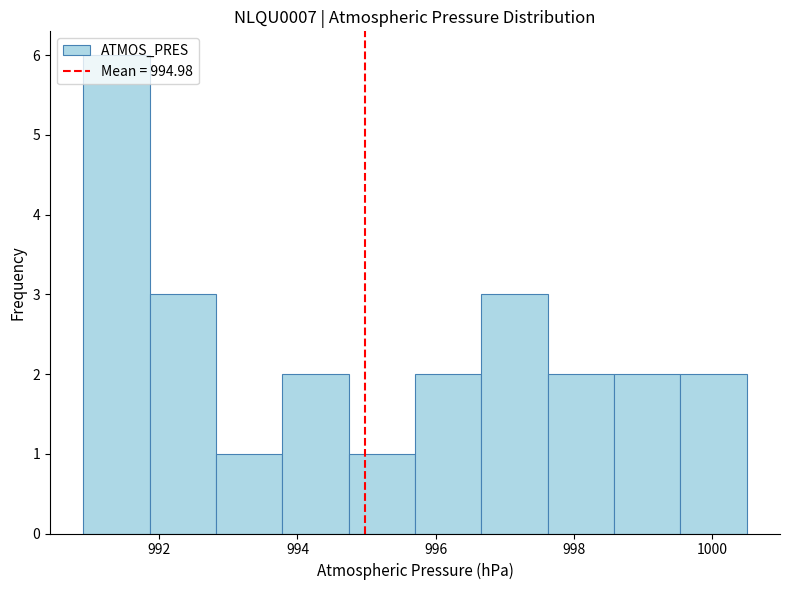

Which range on the x-axis has the tallest bar?

990.90 to 991.86